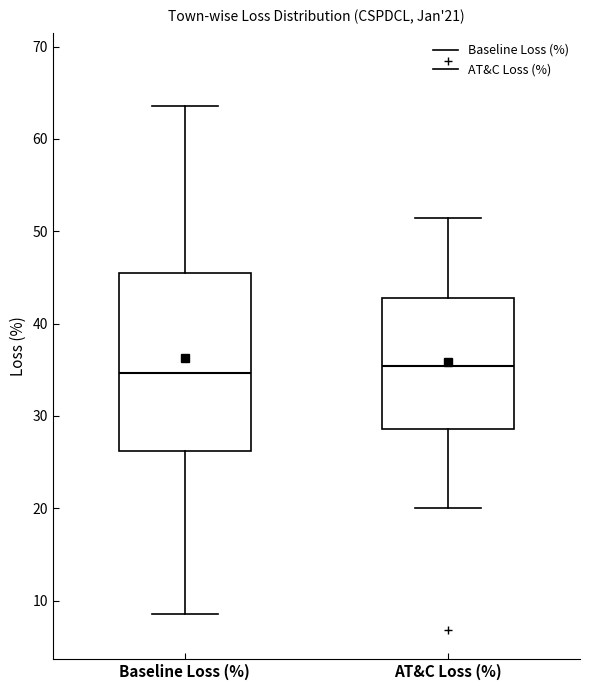

Which box is the tallest, from its lower edge to its upper edge?

Baseline Loss (%)